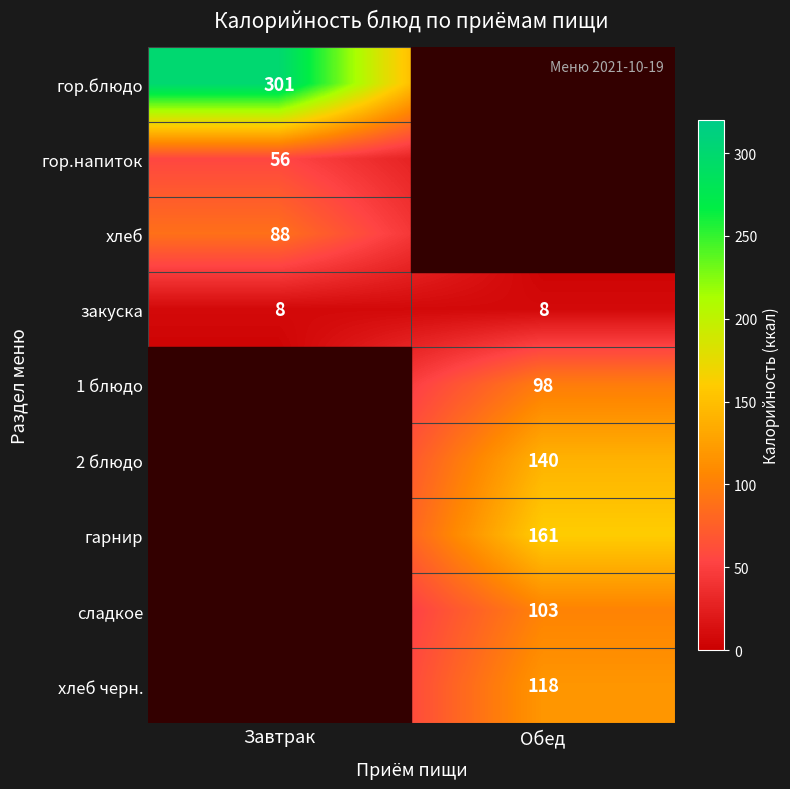

What is the total value across all series at Обед?

628